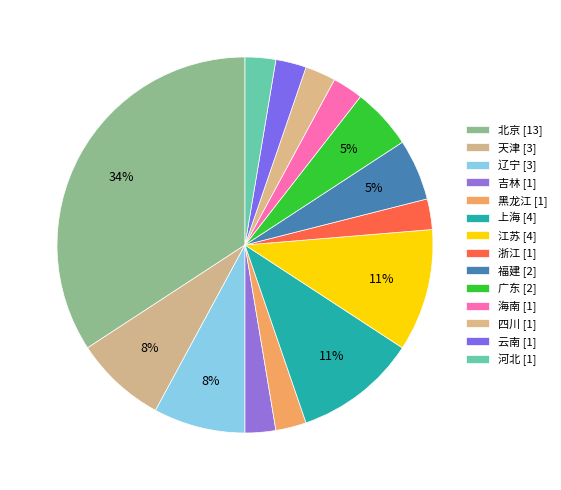

Approximately how many times larger is the value at 浙江 compared to 河北?

1.0